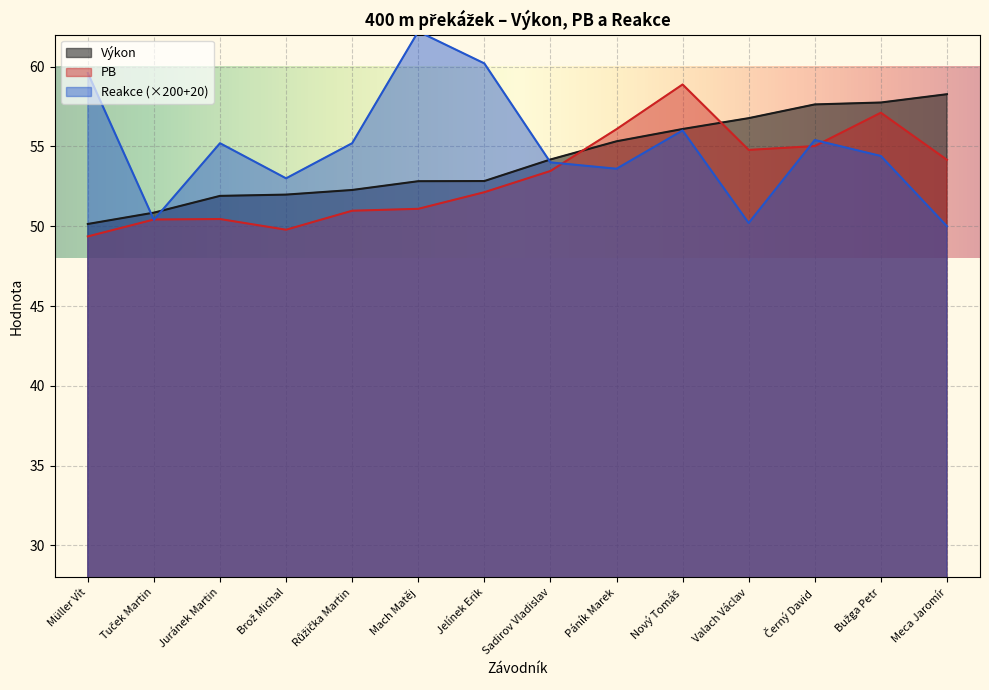

What position from the left is Nový Tomáš?

10